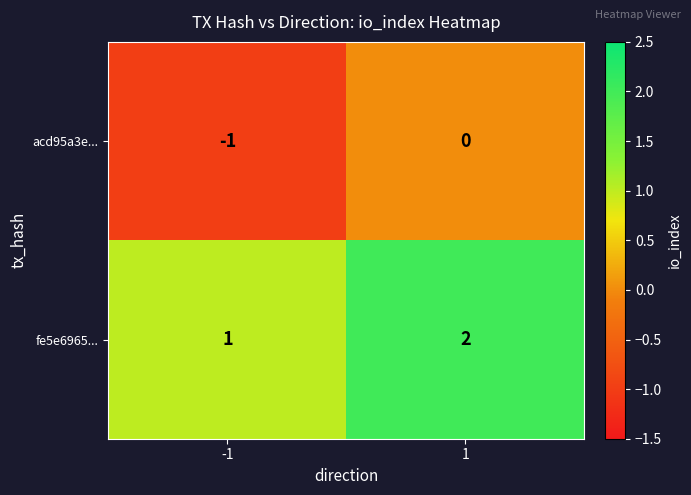

What is the sum of all fe5e6965... values?

3